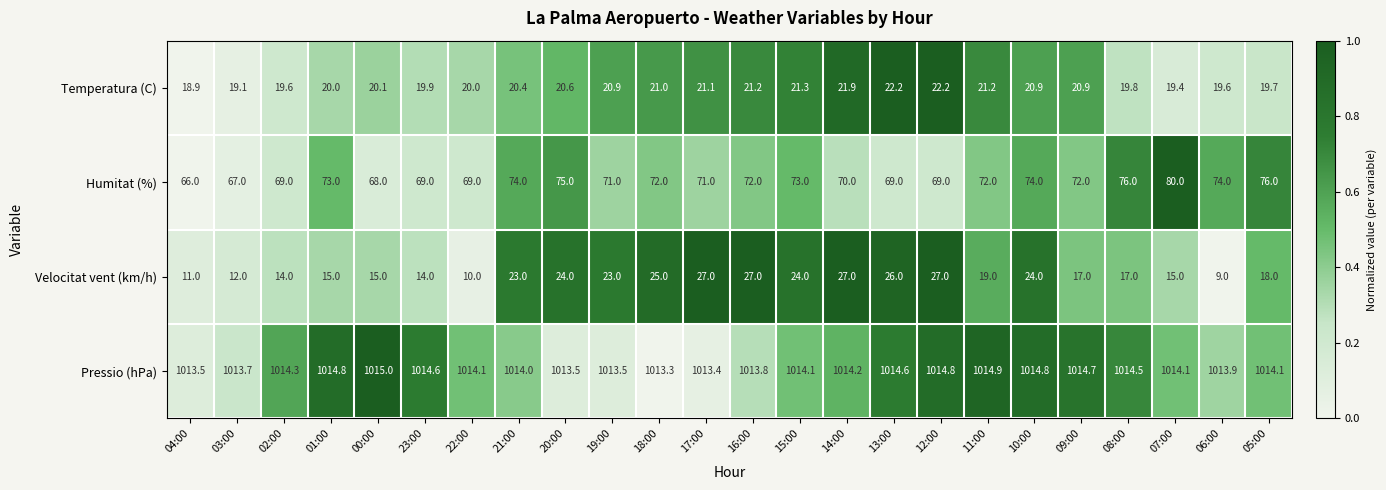

At 06:00, list the series in order from smallest to largest.

Velocitat vent (km/h), Temperatura (C), Humitat (%), Pressio (hPa)